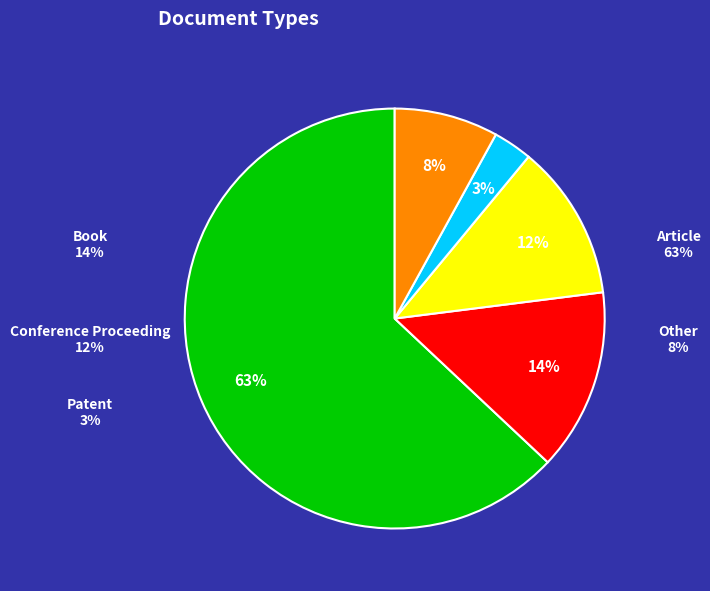

Which has a higher value, Book or Conference Proceeding?

Book